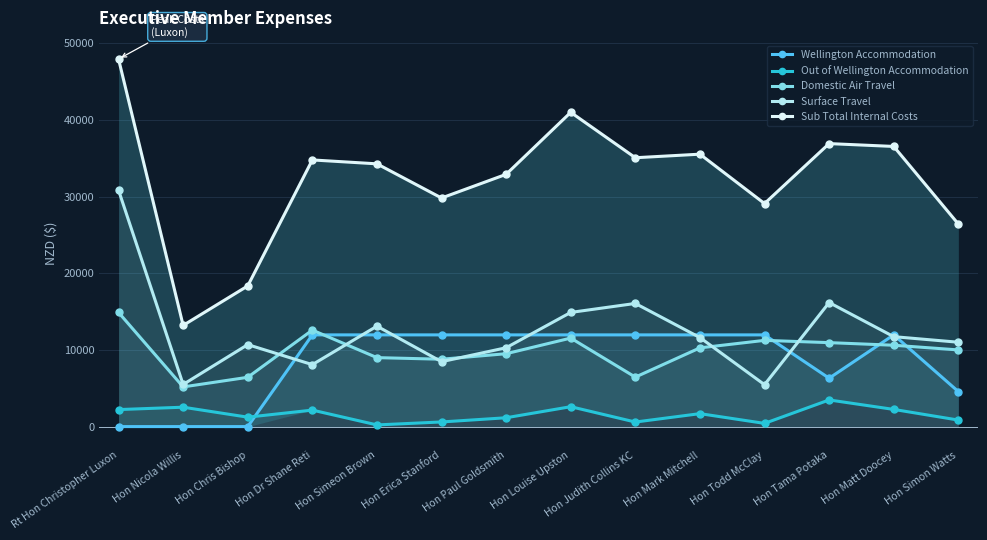

What is the sum of all Out of Wellington Accommodation values?

21964.0